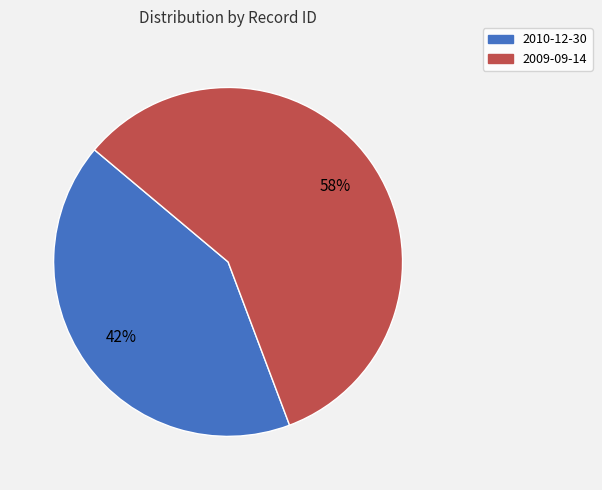

Is there a majority slice in this chart?

Yes